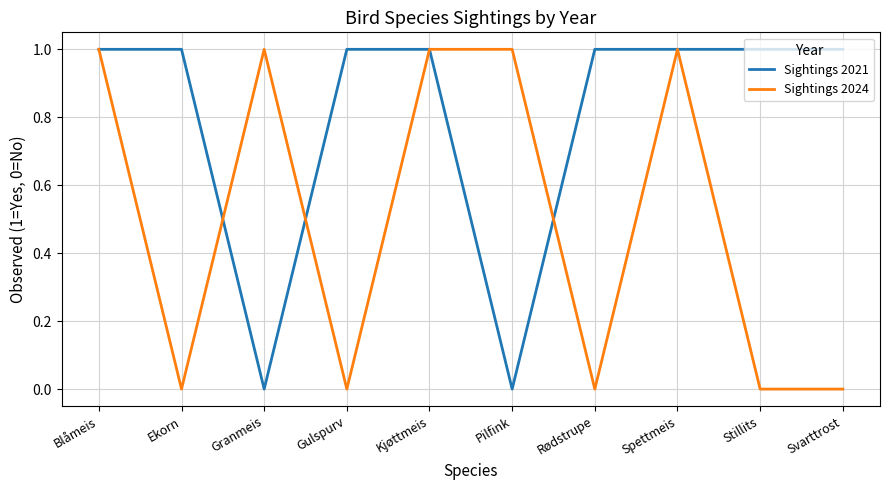

Rank the series by their average value, from highest to lowest.

Sightings 2021, Sightings 2024